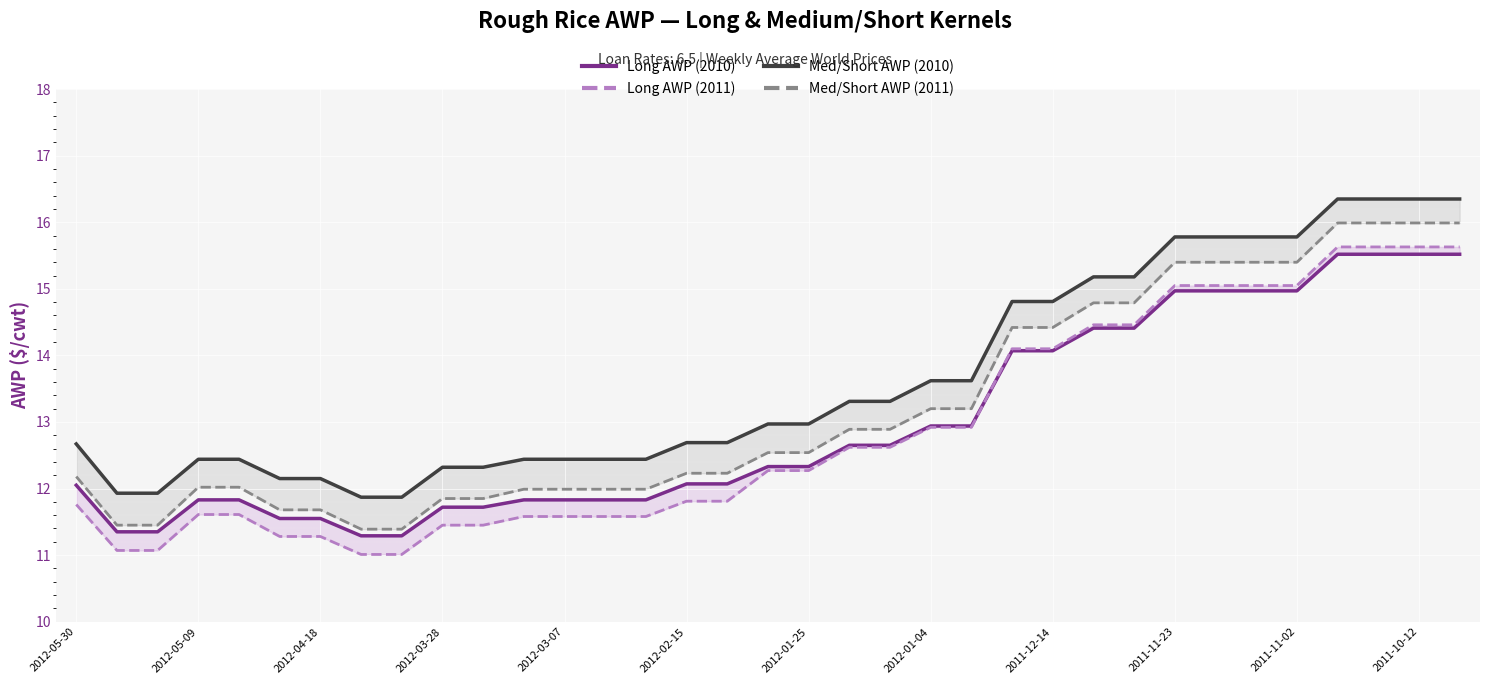

The Med/Short AWP (2011) series shows 17.9 at 2012-01-25. True or false?

False